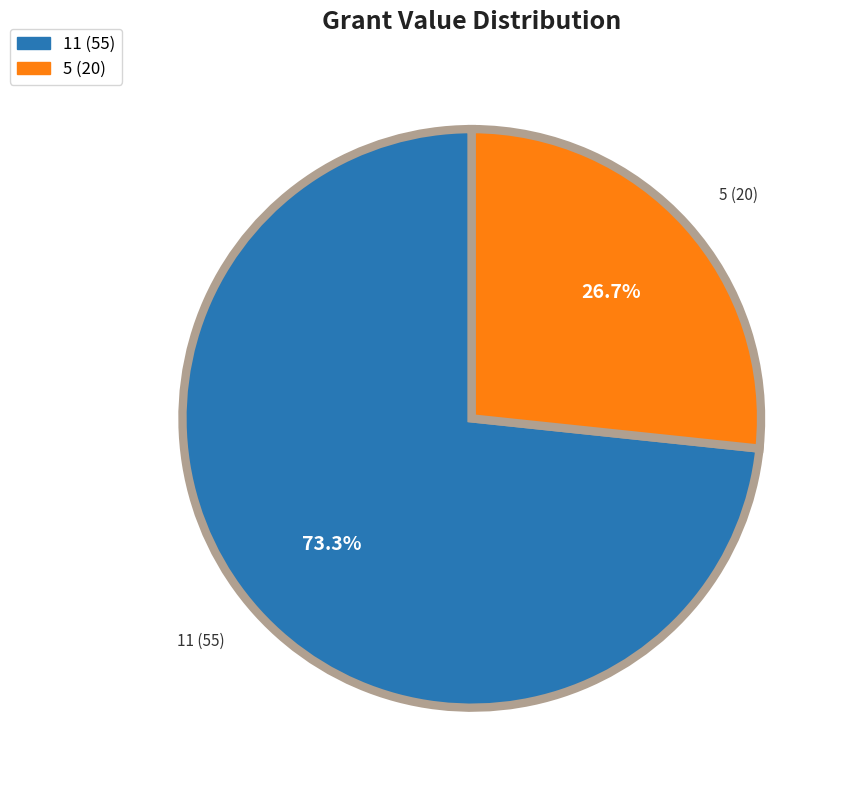

Count the number of slices in the pie.

2